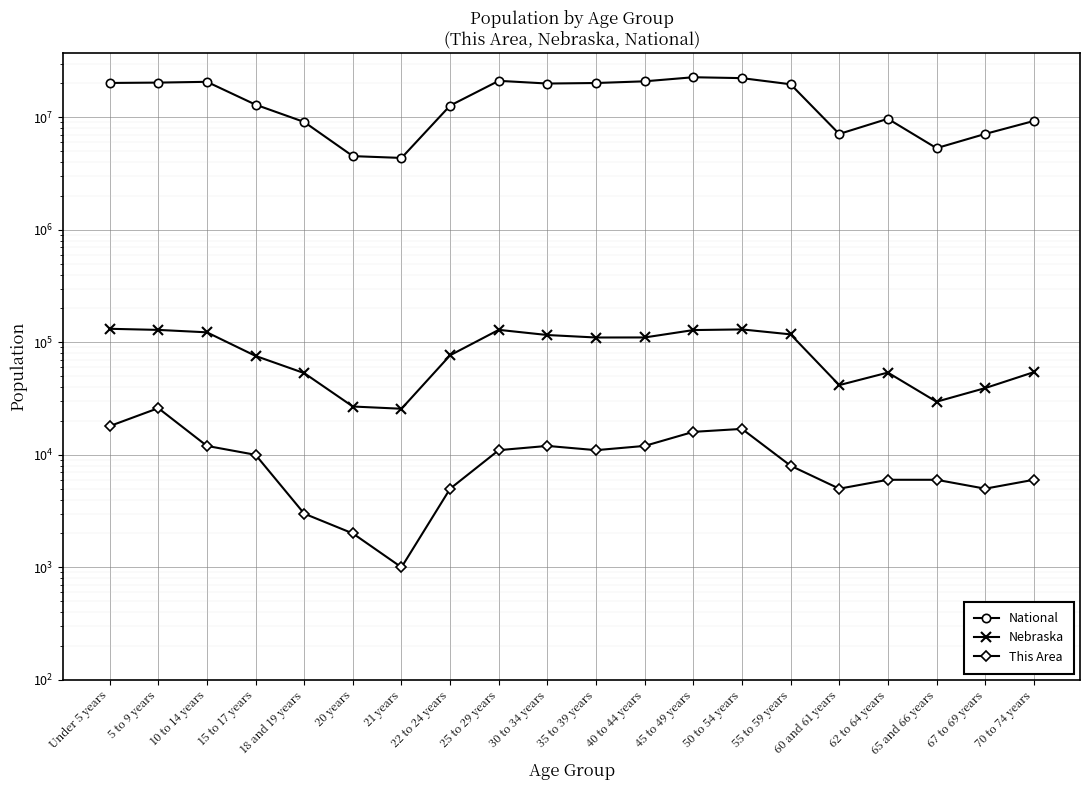

At which category does National reach its first local peak?

10 to 14 years